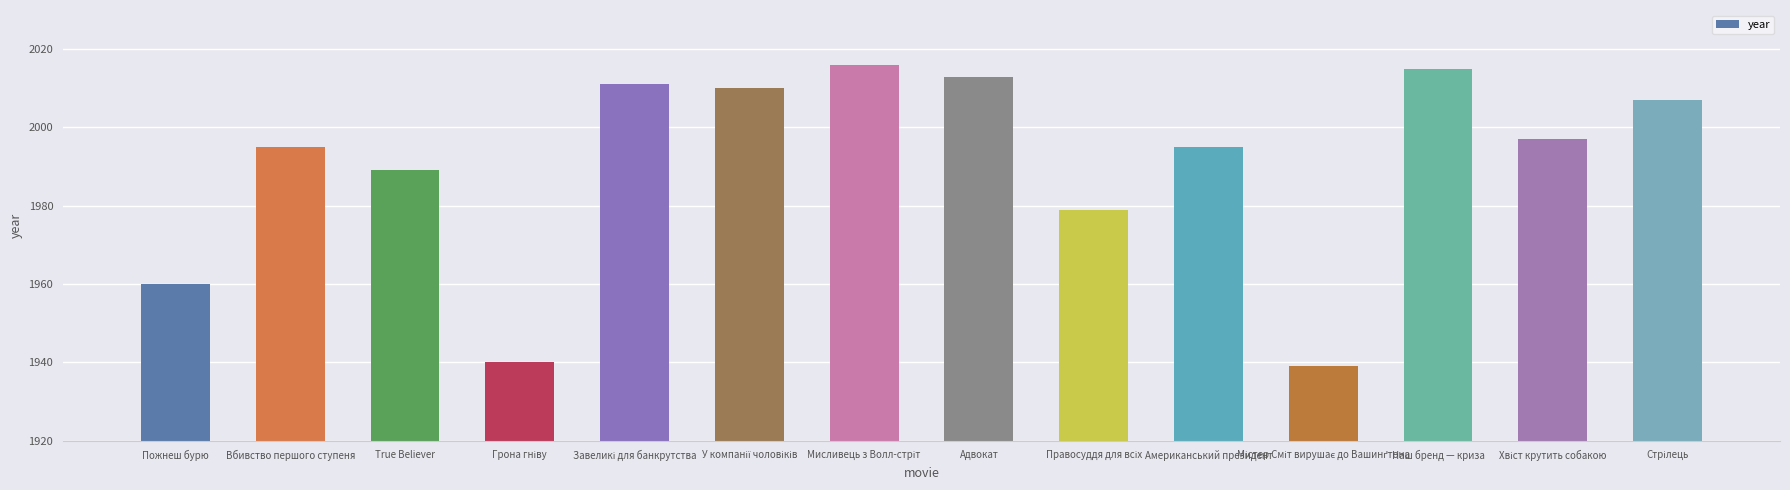

The chart shows a value of 3373 at Пожнеш бурю. True or false?

False